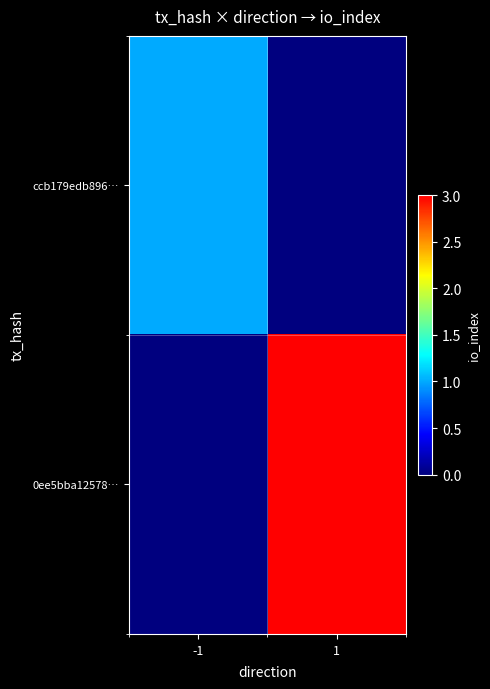

List the series in order of their overall mean, highest first.

0ee5bba12578…, ccb179edb896…